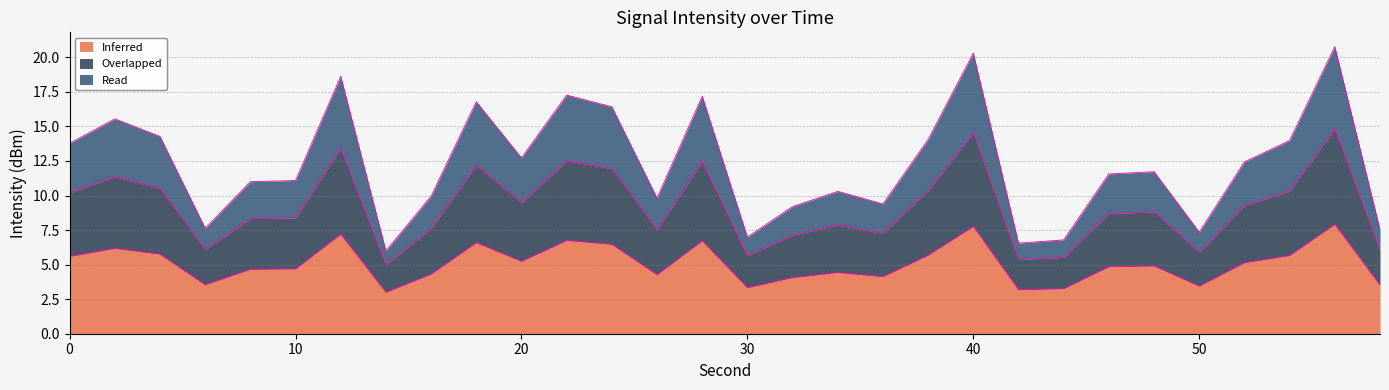

Reading left to right, extract all data points from this chart.

Inferred: 0=5.6	2=6.2	4=5.8	6=3.5	8=4.7	10=4.7	12=7.2	14=3.0	16=4.3	18=6.6	20=5.2	22=6.8	24=6.5	26=4.3	28=6.7	30=3.3	32=4.1	34=4.4	36=4.1	38=5.7	40=7.8	42=3.2	44=3.3	46=4.9	48=4.9	50=3.4	52=5.1	54=5.7	56=7.9	58=3.5
Overlapped: 0=10.2	2=11.4	4=10.5	6=6.1	8=8.3	10=8.4	12=13.4	14=5.0	16=7.6	18=12.2	20=9.5	22=12.5	24=11.9	26=7.5	28=12.5	30=5.7	32=7.1	34=7.9	36=7.3	38=10.4	40=14.5	42=5.4	44=5.5	46=8.7	48=8.8	50=5.9	52=9.3	54=10.3	56=14.8	58=6.0
Read: 0=13.8	2=15.5	4=14.3	6=7.6	8=11.0	10=11.1	12=18.6	14=6.0	16=9.9	18=16.8	20=12.7	22=17.3	24=16.4	26=9.8	28=17.2	30=7.0	32=9.2	34=10.3	36=9.4	38=14.1	40=20.3	42=6.6	44=6.8	46=11.6	48=11.7	50=7.3	52=12.4	54=14.0	56=20.8	58=7.6